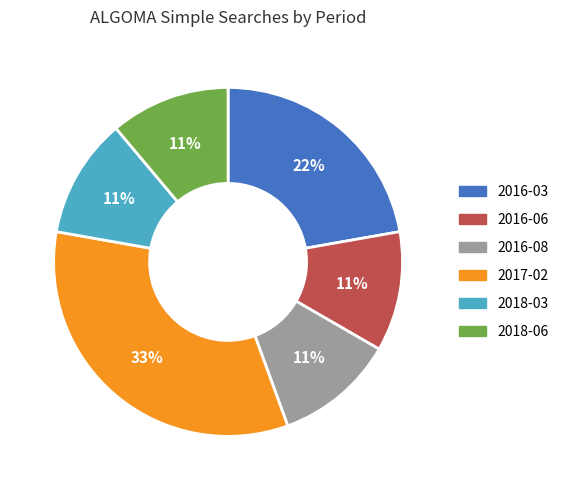

The 2016-03 slice represents 22% of the pie. True or false?

True